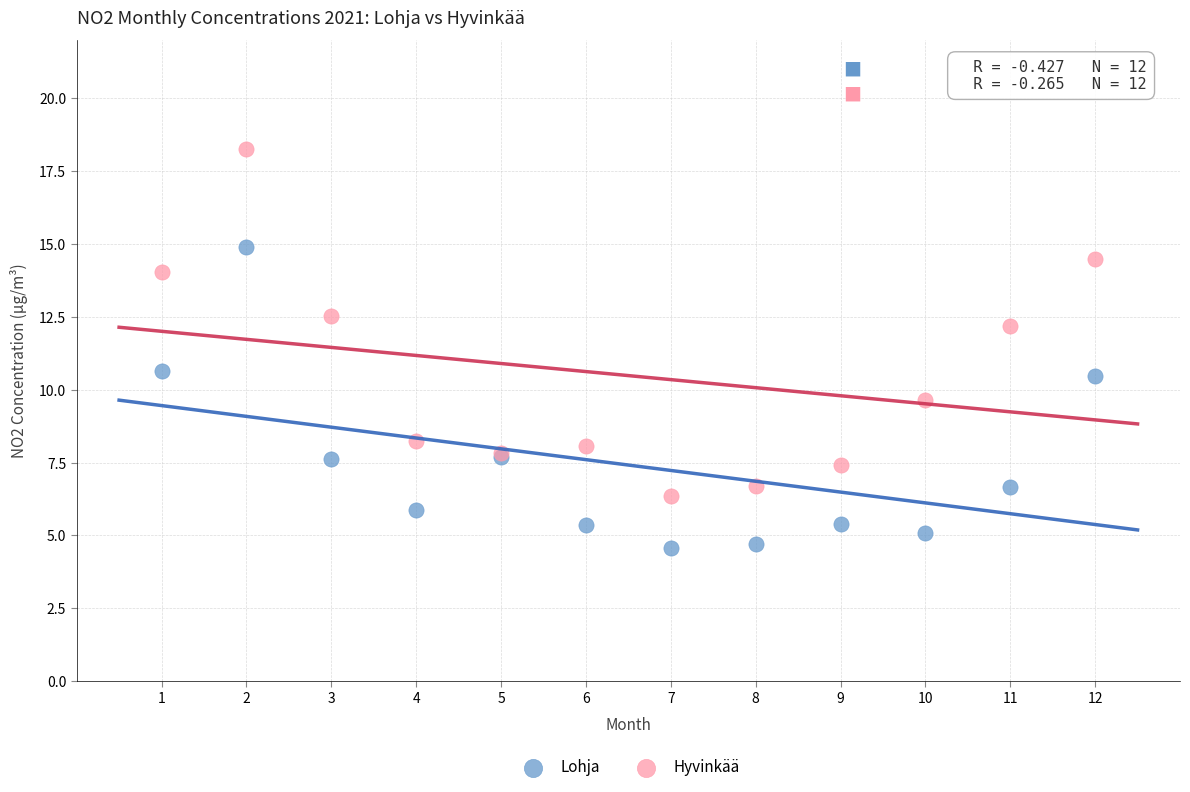

Which series reaches the maximum Y coordinate?

Hyvinkää